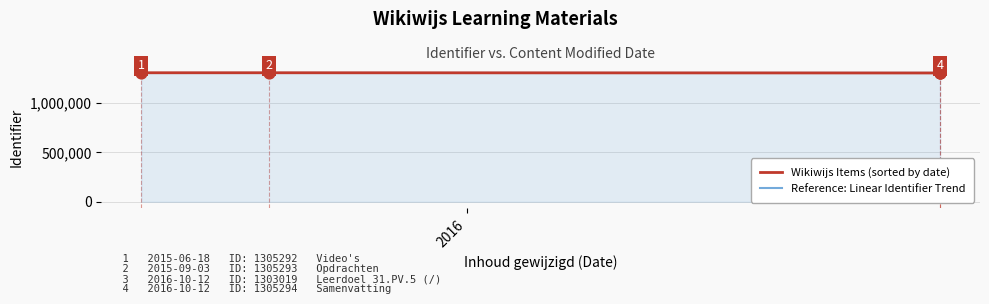

Which series contains the highest Y value?

Wikiwijs Items (sorted by date)